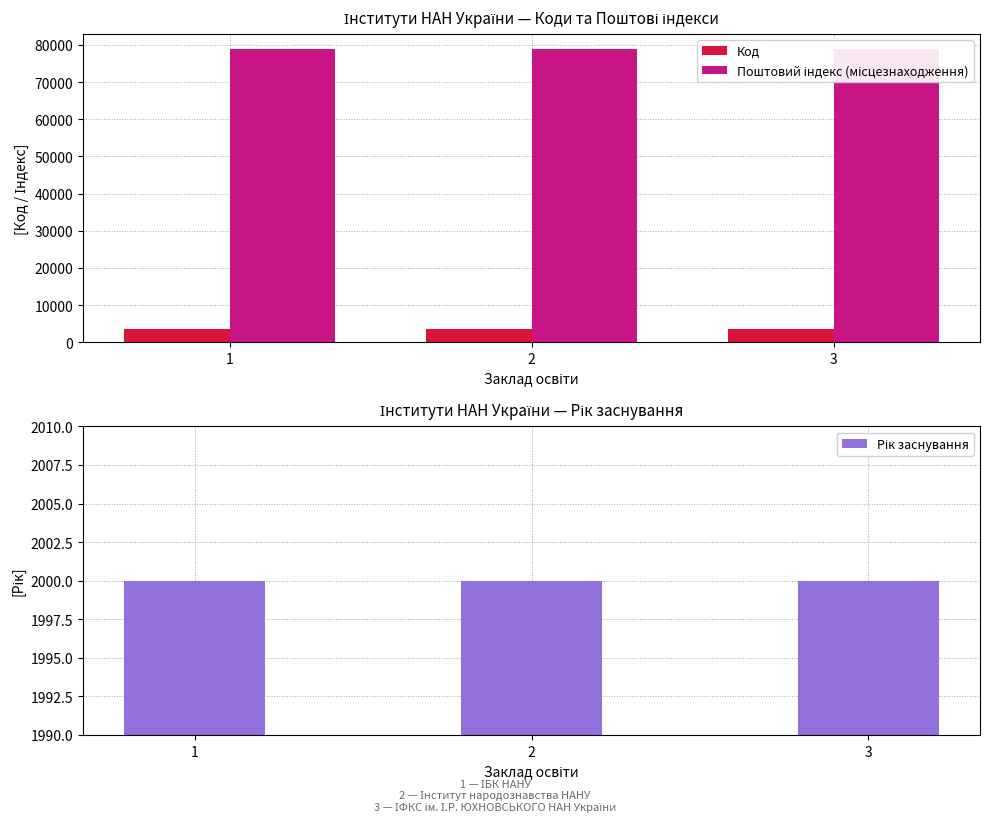

Reading right to left, what are all the values shown in this chart?

Код: 3=3553	2=3579	1=3700
Поштовий індекс (місцезнаходження): 3=79011	2=79000	1=79005
Рік заснування: 3=2000	2=2000	1=2000